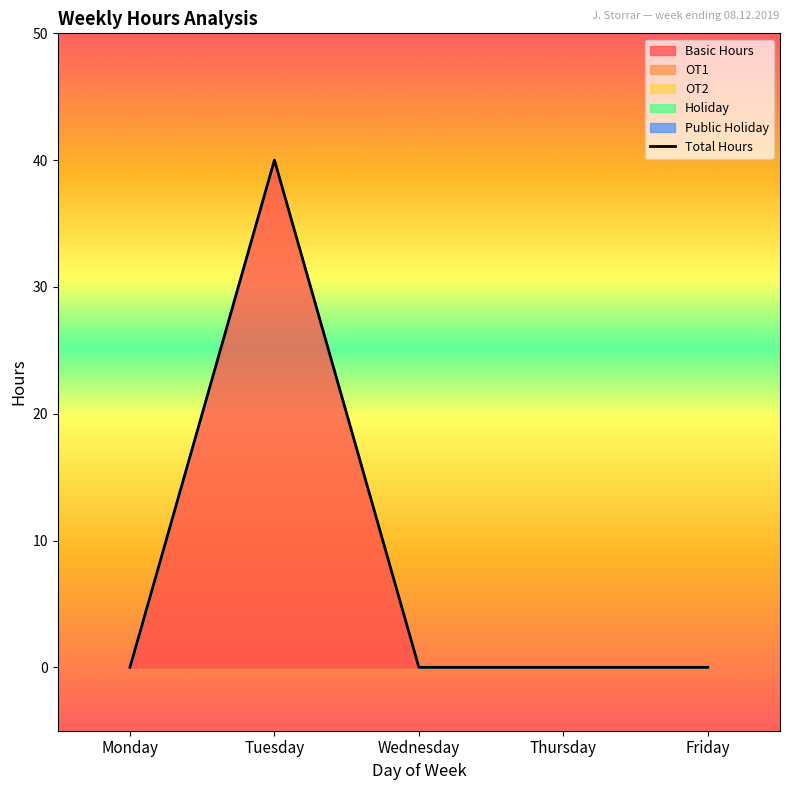

Rank the categories by value from highest to lowest.

Tuesday, Monday, Wednesday, Thursday, Friday